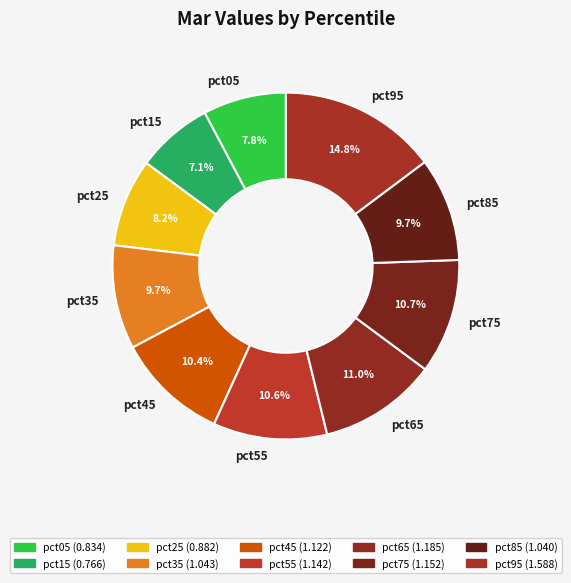

How many segments does this pie chart have?

10